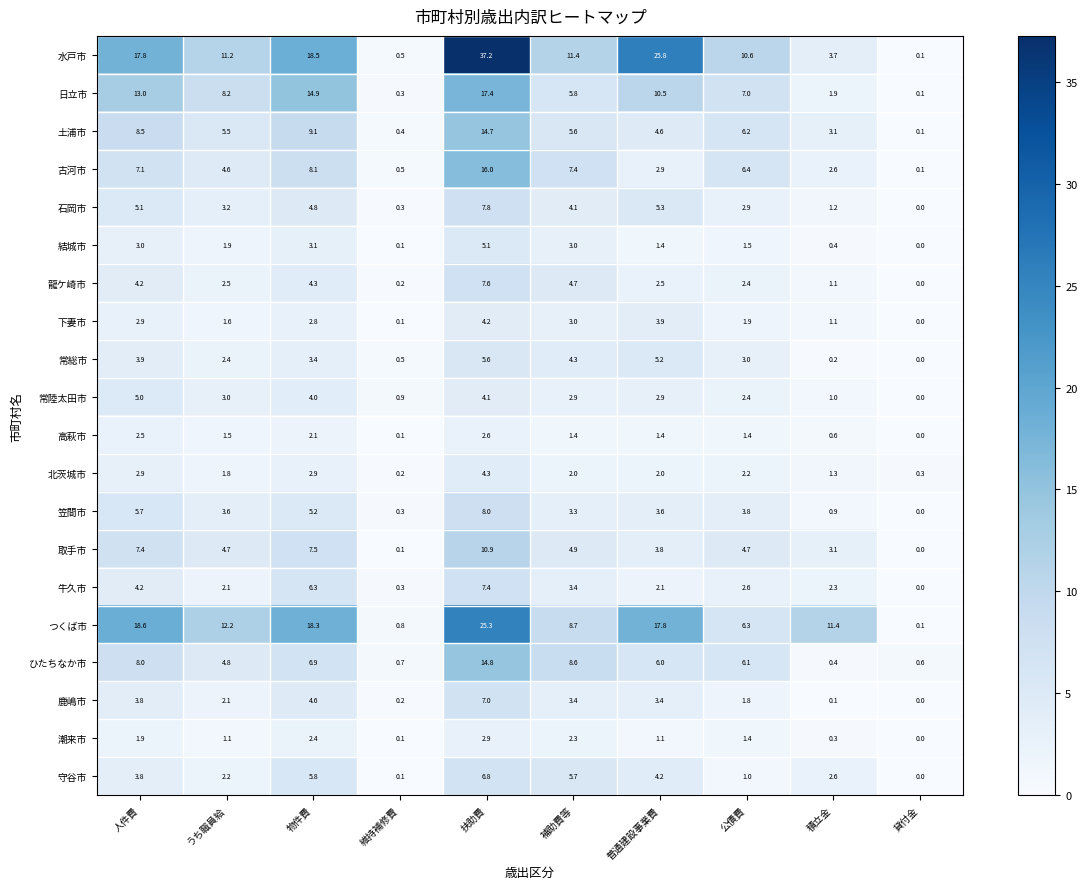

List the series in order of their peak value, lowest first.

高萩市, 潮来市, 下妻市, 北茨城市, 常陸太田市, 結城市, 常総市, 守谷市, 鹿嶋市, 牛久市, 龍ケ崎市, 石岡市, 笠間市, 取手市, 土浦市, ひたちなか市, 古河市, 日立市, つくば市, 水戸市